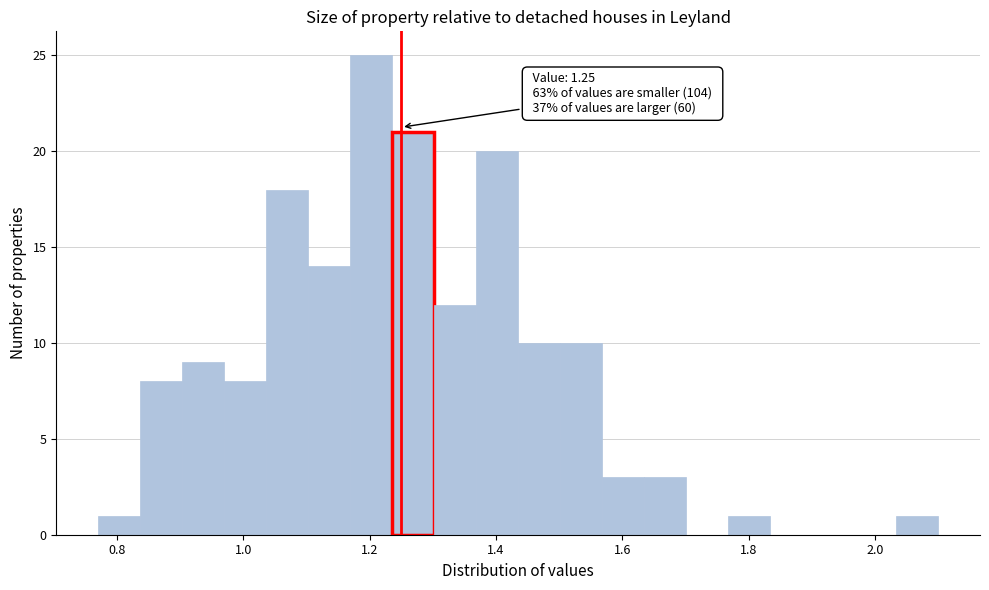

Around what value on the x-axis is the tallest bar? Give the approximate position of its centre, as read against the axis.

1.20